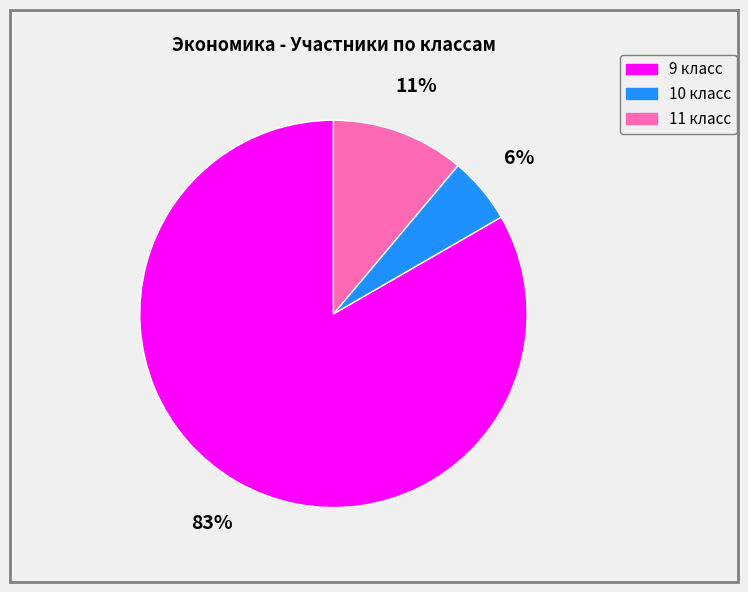

How many segments does this pie chart have?

3